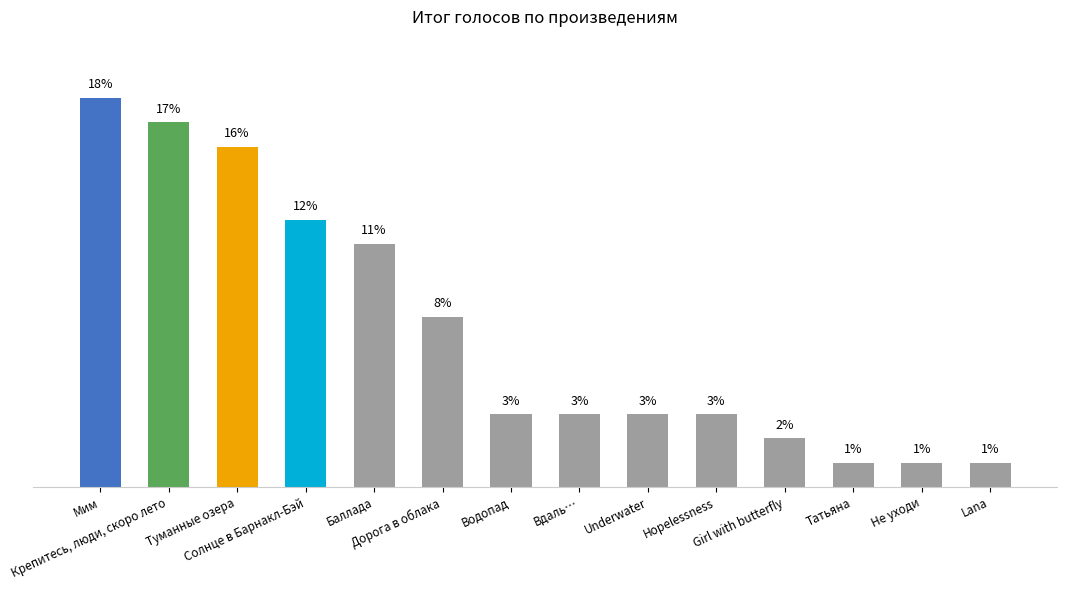

Does the chart contain stacked bars?

No